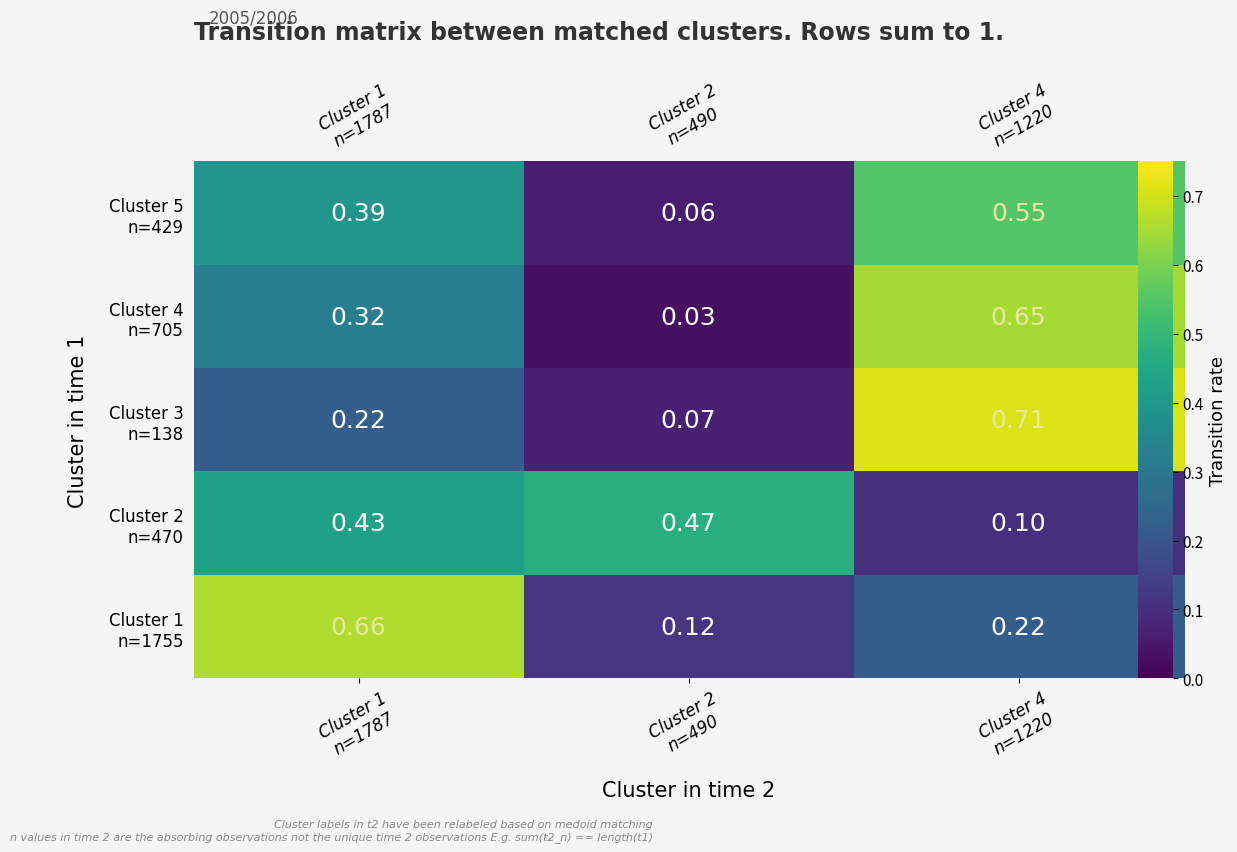

The Cluster 5 n=429 series shows 0.4 at Cluster 1 n=1787. True or false?

True